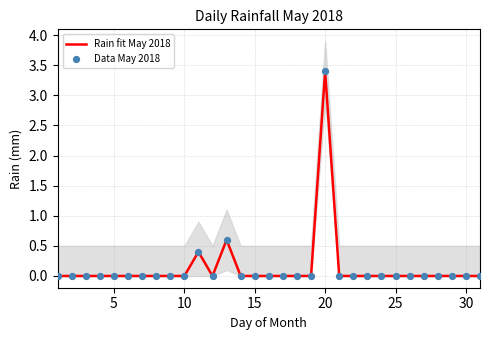

What are all the series names shown in the legend?

Rain fit May 2018, Data May 2018